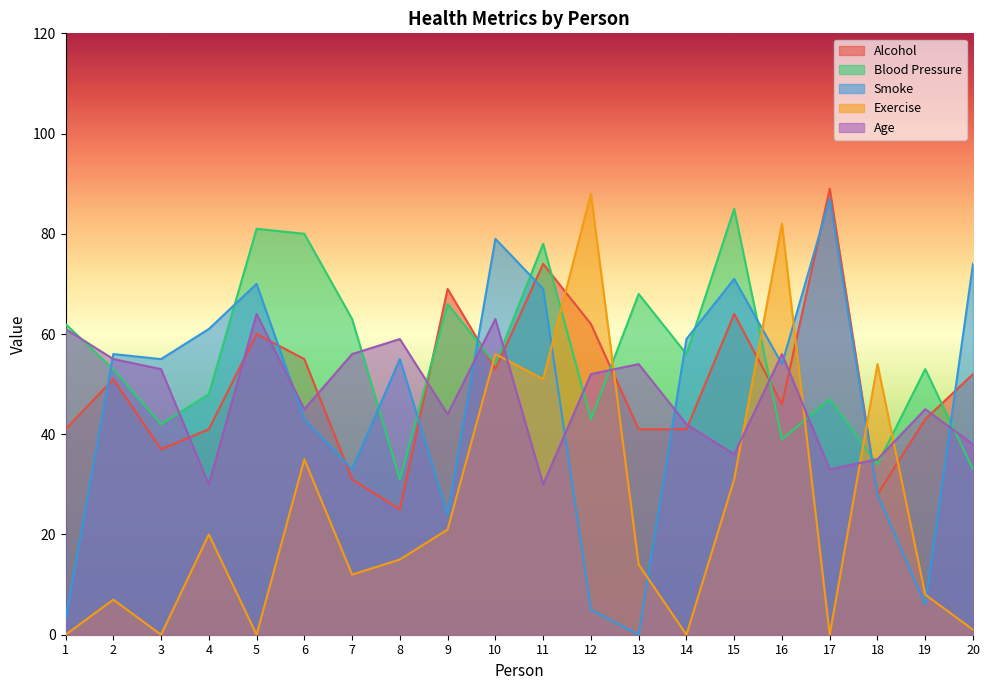

Where is the first local minimum for Age?

4